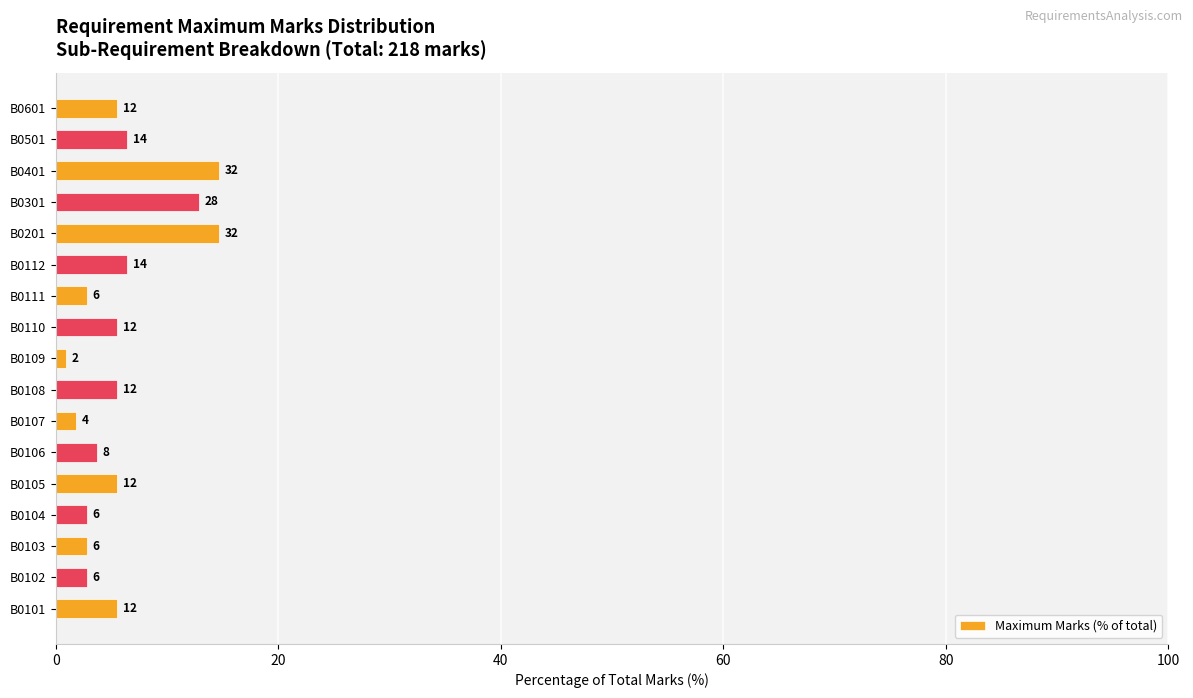

Does the chart contain any negative values?

No